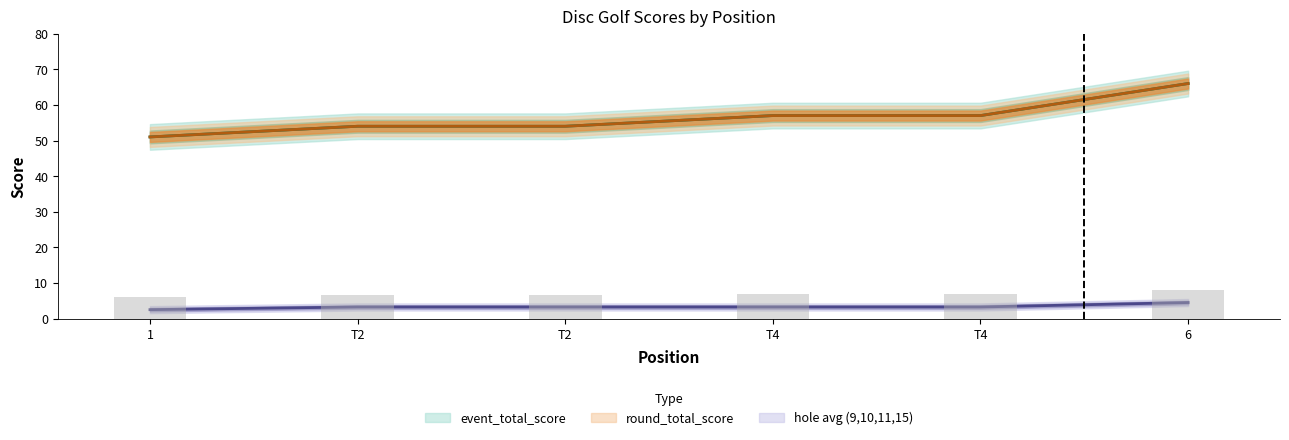

Reading right to left, what are all the values shown in this chart?

event_total_score: 6=66	T4=57	T4=57	T2=54	T2=54	1=51
round_total_score: 6=66	T4=57	T4=57	T2=54	T2=54	1=51
hole_9: 6=4	T4=3	T4=2	T2=2	T2=3	1=2
hole_10: 6=5	T4=4	T4=4	T2=4	T2=4	1=3
hole_11: 6=4	T4=2	T4=3	T2=3	T2=3	1=2
hole_15: 6=5	T4=4	T4=4	T2=4	T2=3	1=3